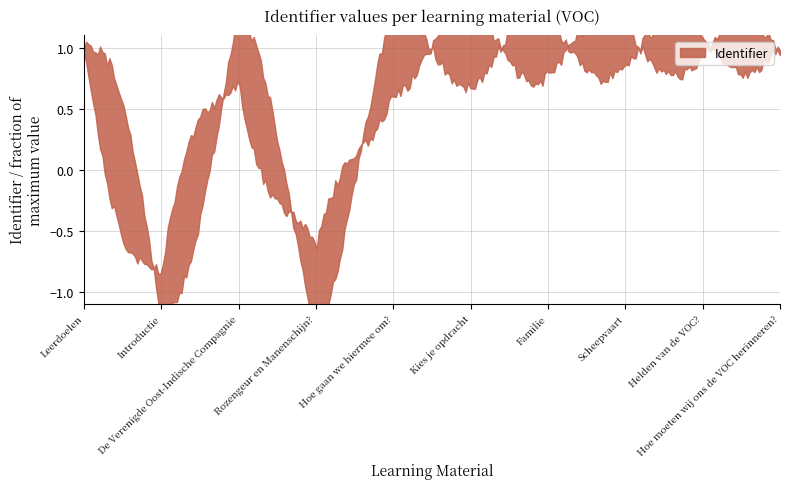

What is the label of the 6th point from the right?

Hoe gaan we hiermee om?